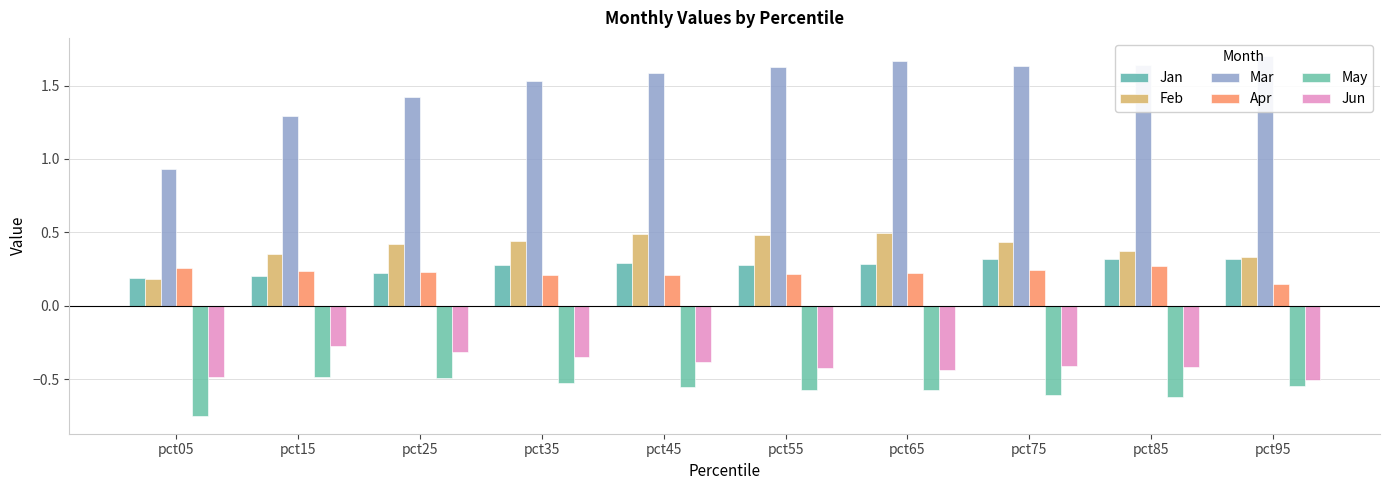

What is the maximum value shown in the chart?

1.7